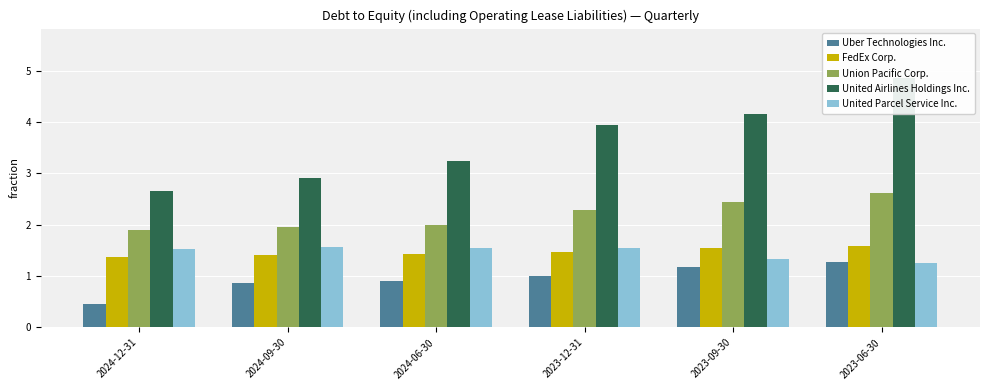

What is the maximum value for Union Pacific Corp.?

2.6